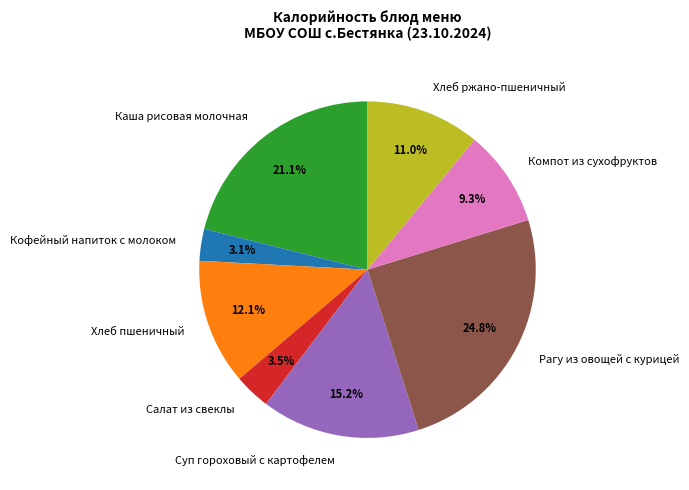

Does any single category account for the majority?

No